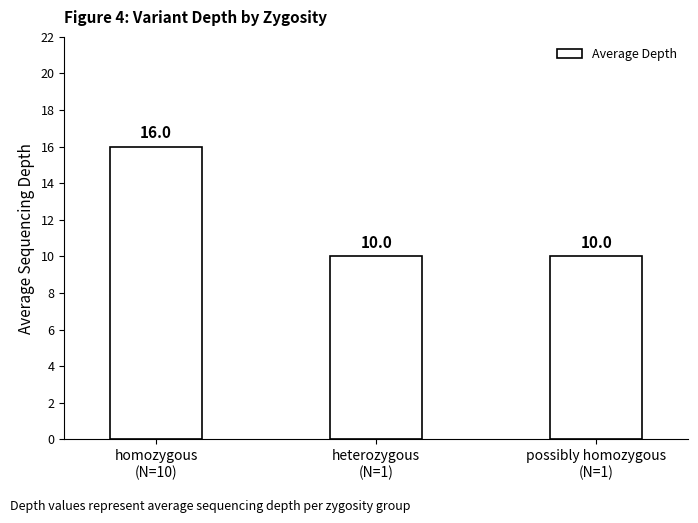

How many data points does each series have?

3